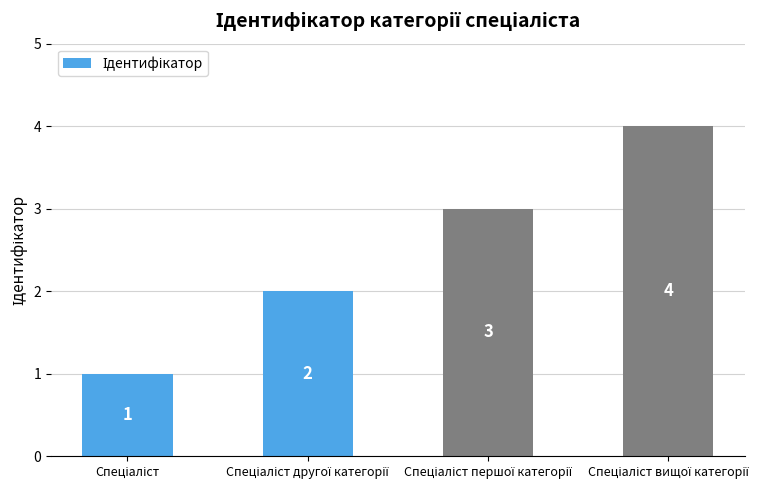

How many values are between 2 and 4?

3